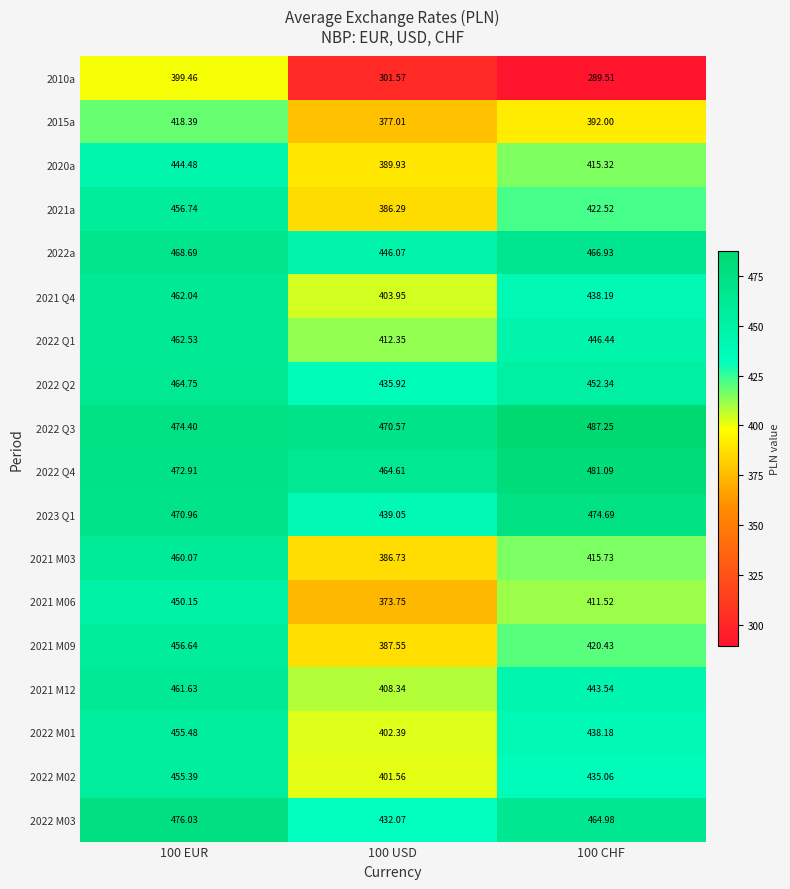

How many data points in 2021 M12 are above 443?

2